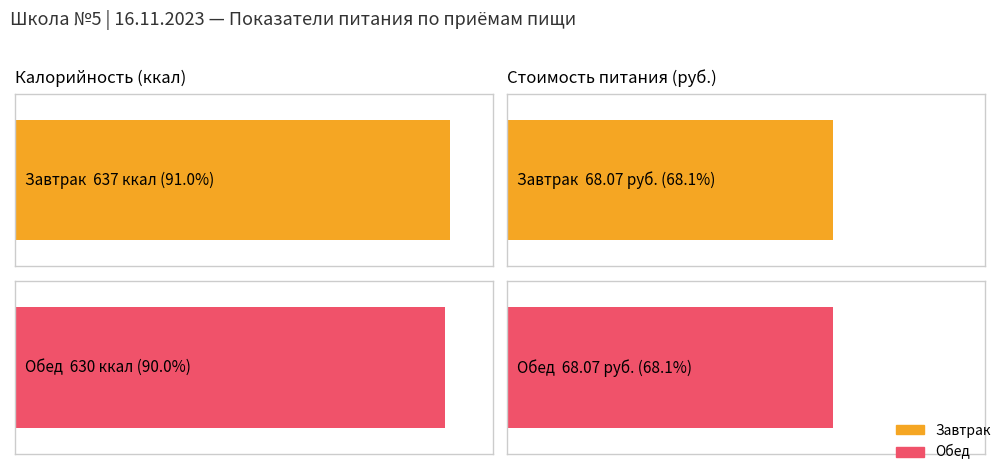

What is the smallest value displayed?

68.1